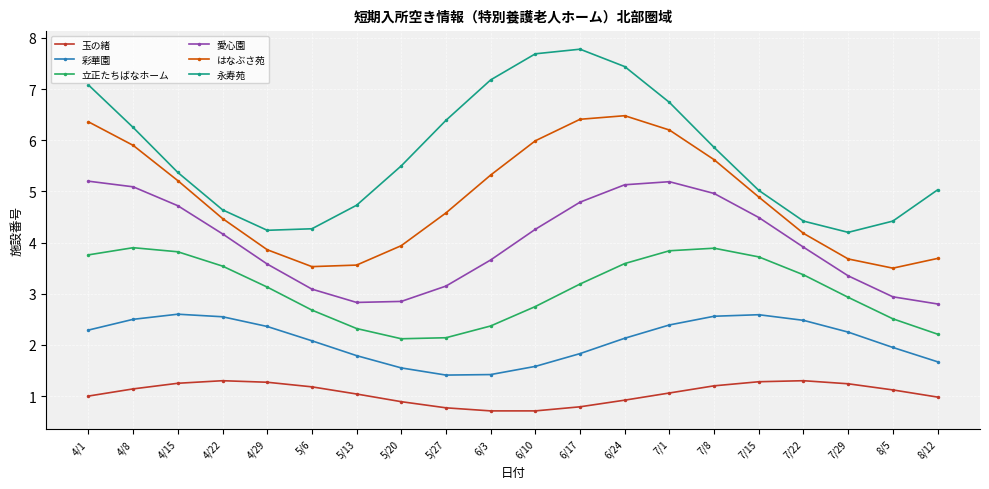

What value does the 彩華園 series have at 4/29?

2.4